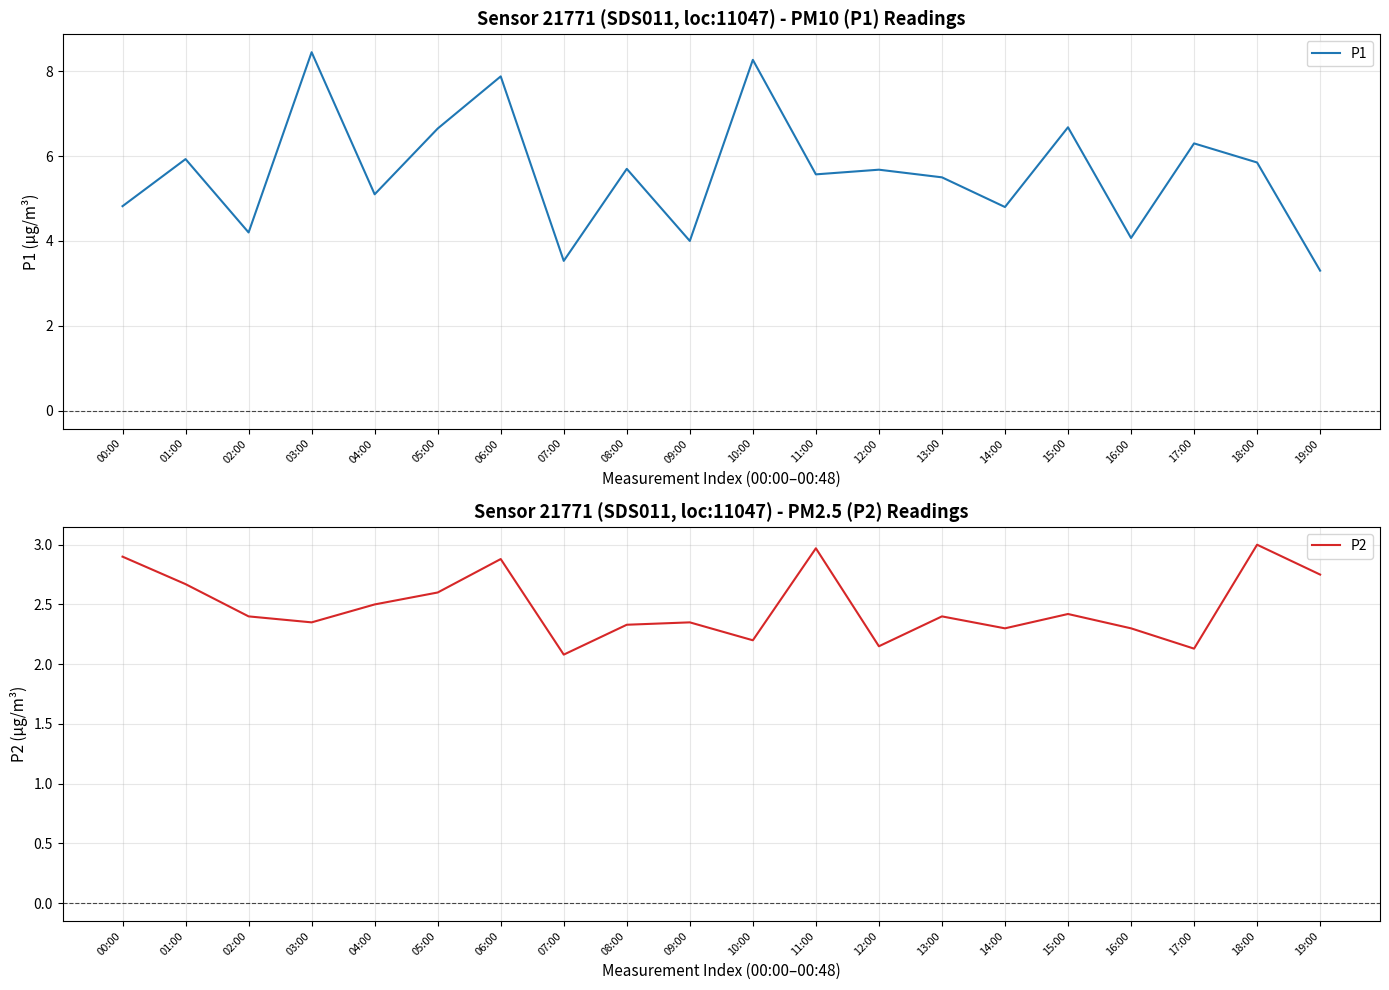

Which series has the largest range (max minus min)?

P1